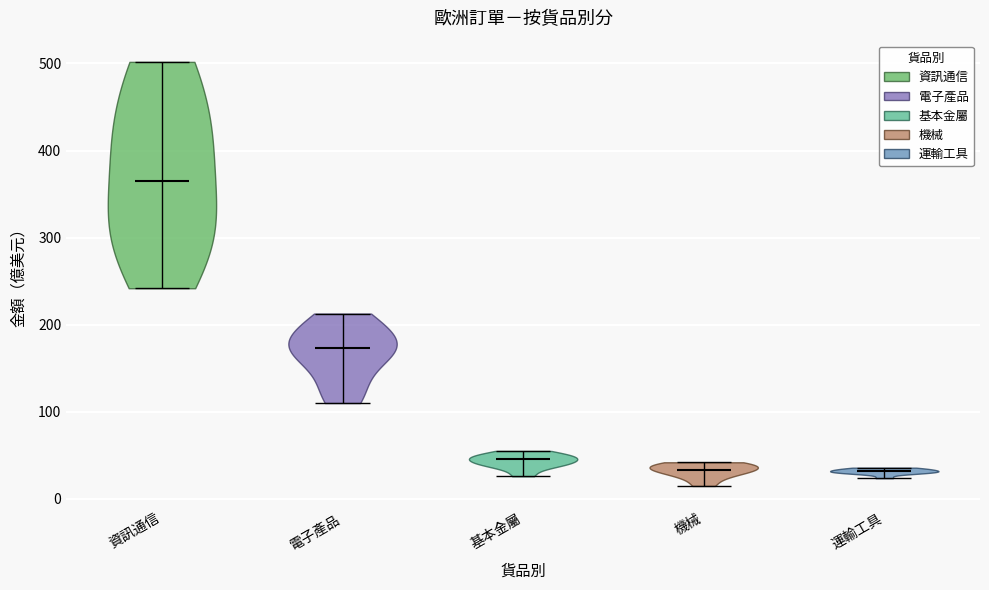

Reading left to right, read every violin against the y-axis: where its median line is, and the lowest and highest points it reaches. The values are not printed on the chart, so give them approximately, as read against the axis.

資訊通信: median line 360, lowest point 240, highest point 500
電子產品: median line 170, lowest point 110, highest point 210
基本金屬: median line 50, lowest point 30, highest point 60
機械: median line 30, lowest point 10, highest point 40
運輸工具: median line 30, lowest point 20, highest point 40